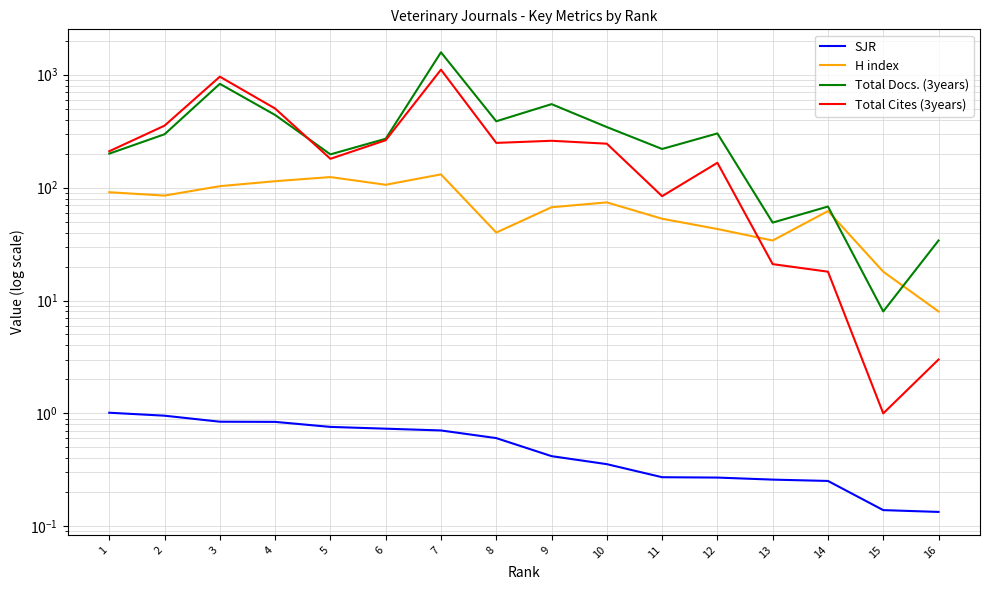

True or false: SJR and Total Docs. (3years) intersect in this chart.

False